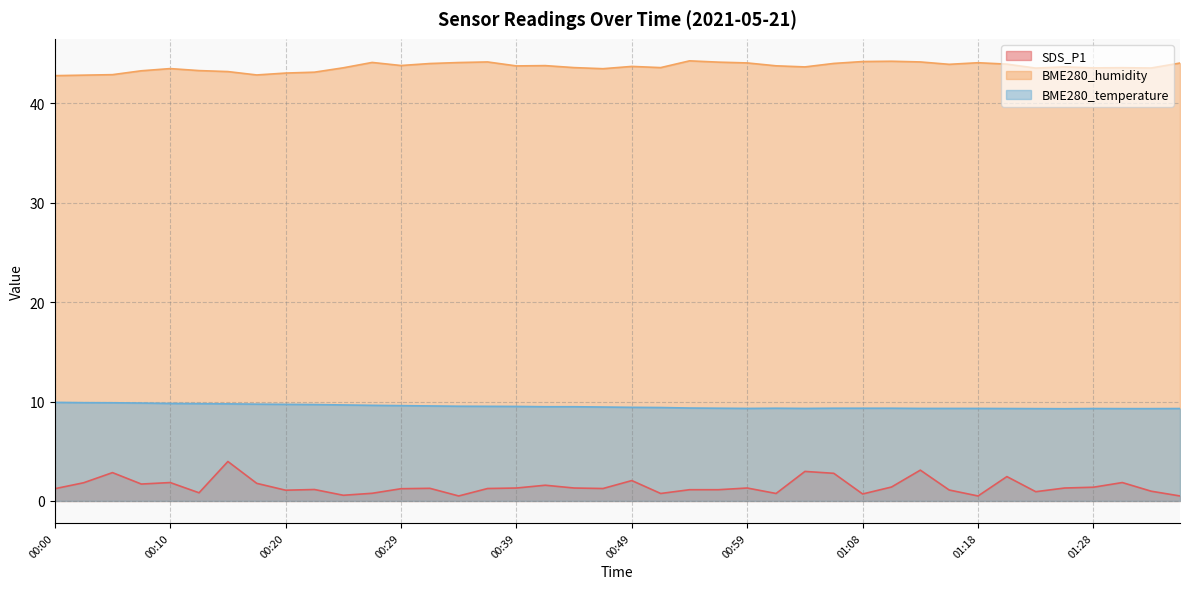

What are all the series names shown in the legend?

SDS_P1, BME280_humidity, BME280_temperature